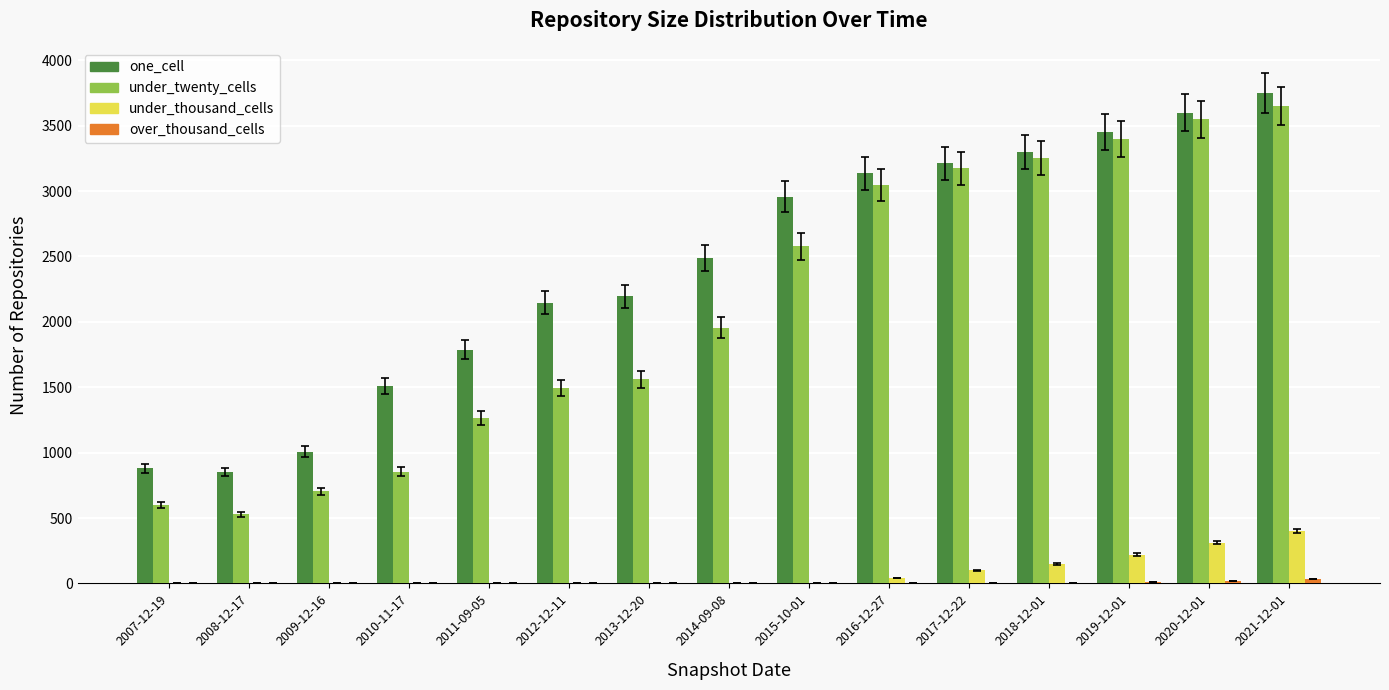

What is the spread (max minus min) of values at 2018-12-01?

3295